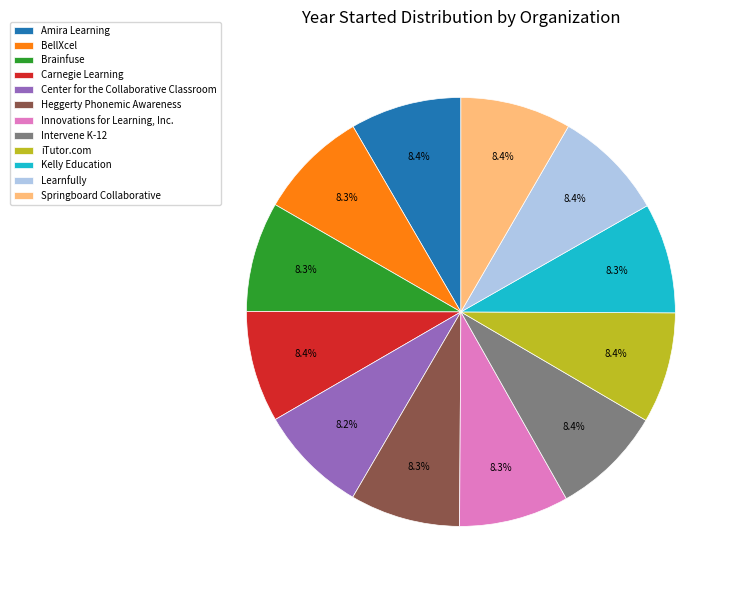

Approximately how many times larger is the value at Center for the Collaborative Classroom compared to iTutor.com?

1.0